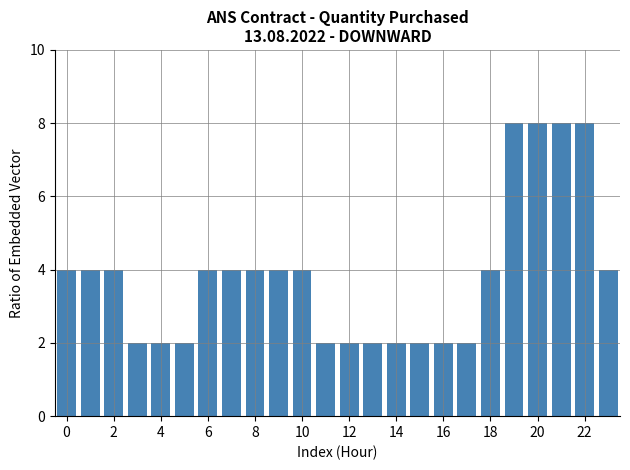

Reading left to right, what are all the values shown in this chart?

4	4	4	2	2	2	4	4	4	4	4	2	2	2	2	2	2	2	4	8	8	8	8	4